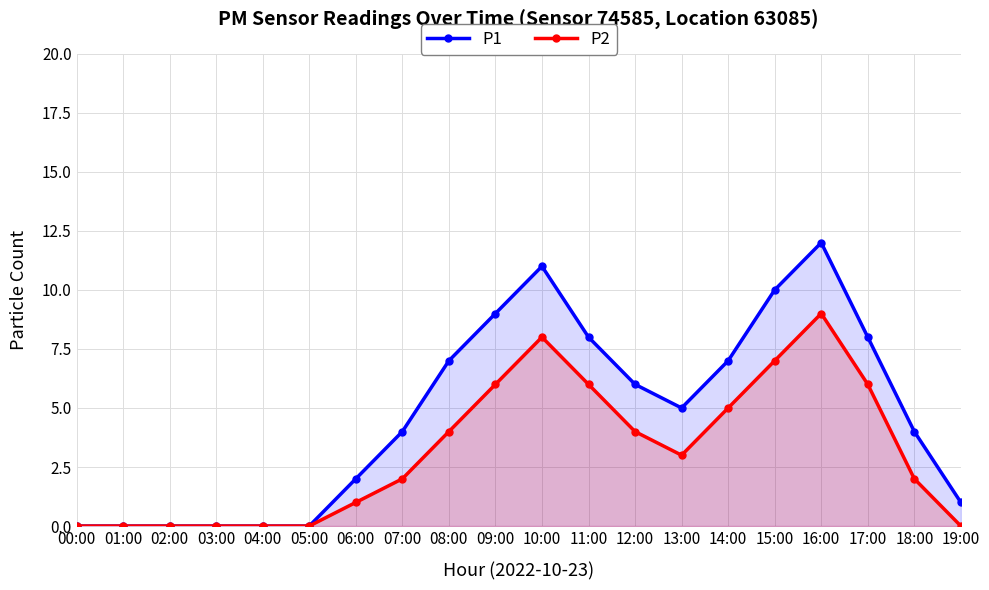

At which label does P1 reach its peak?

16:00